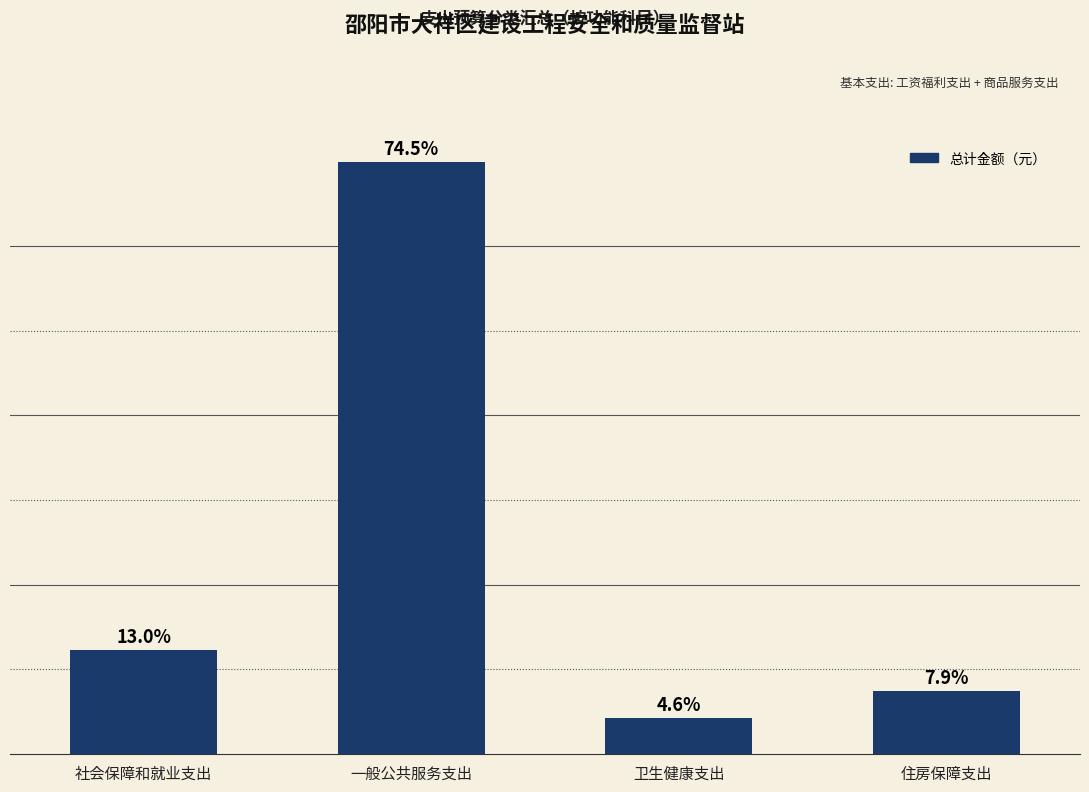

Which label corresponds to the smallest value in the chart?

卫生健康支出